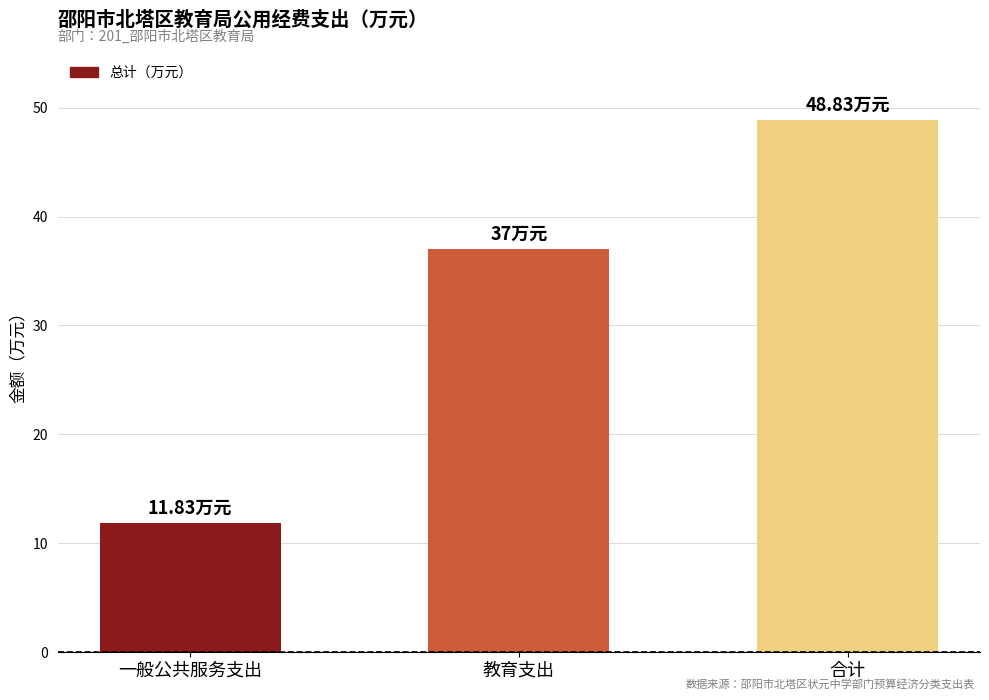

What is the smallest value displayed?

11.8